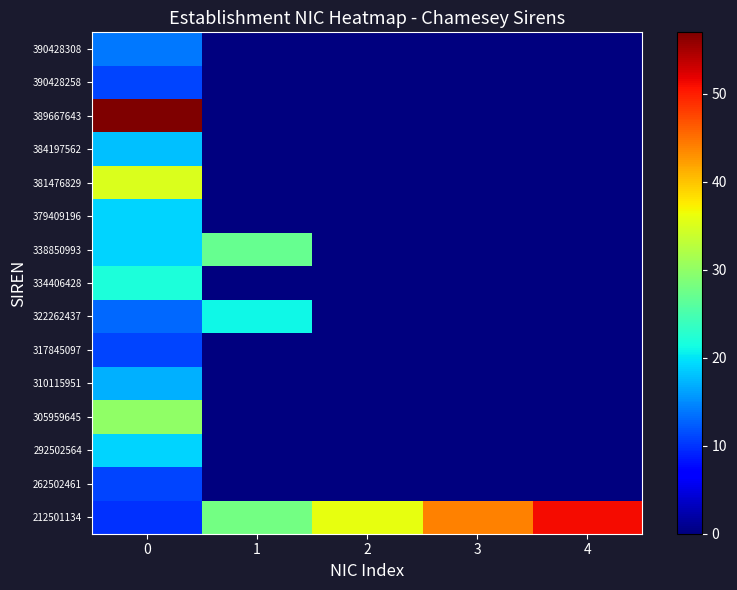

How many categories are shown in the chart?

5